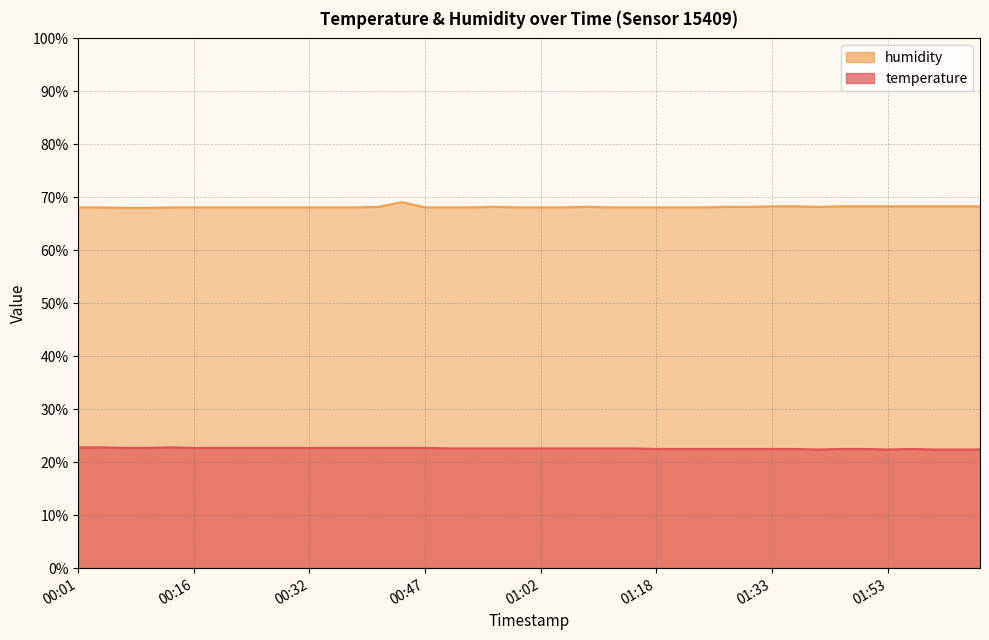

At which category does temperature reach its first local valley?

01:43